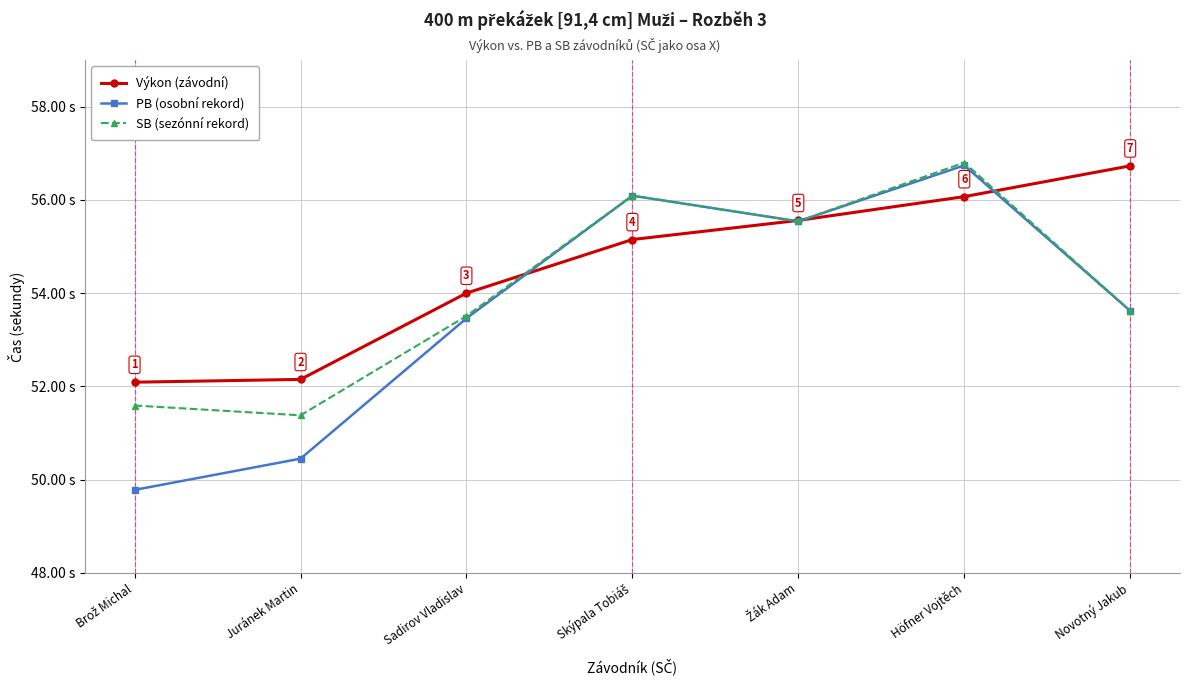

Which category has the lowest value across all series?

Brož Michal